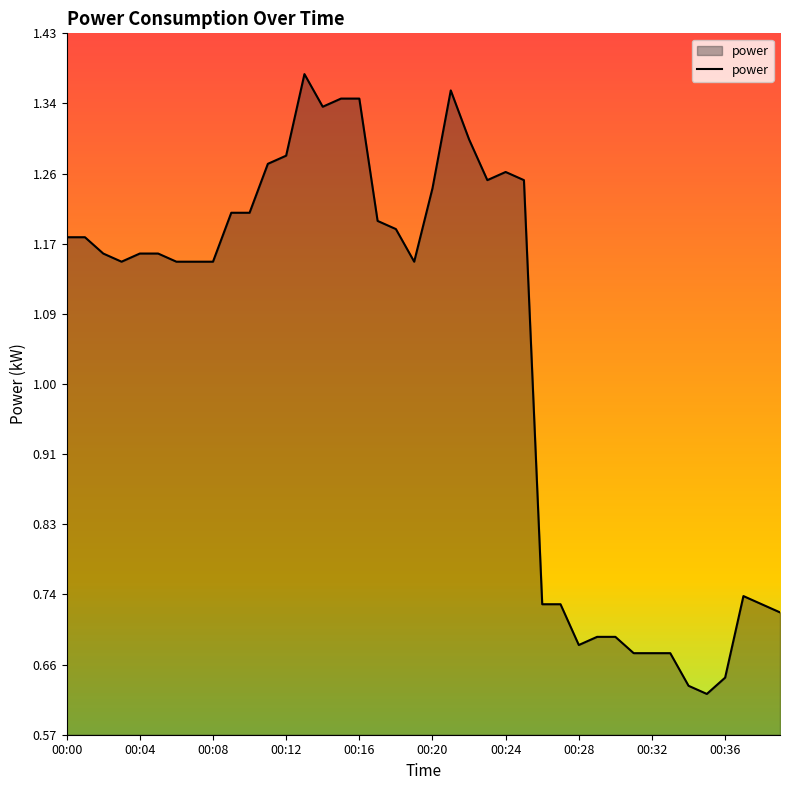

What is the difference between the maximum and minimum values?

0.8